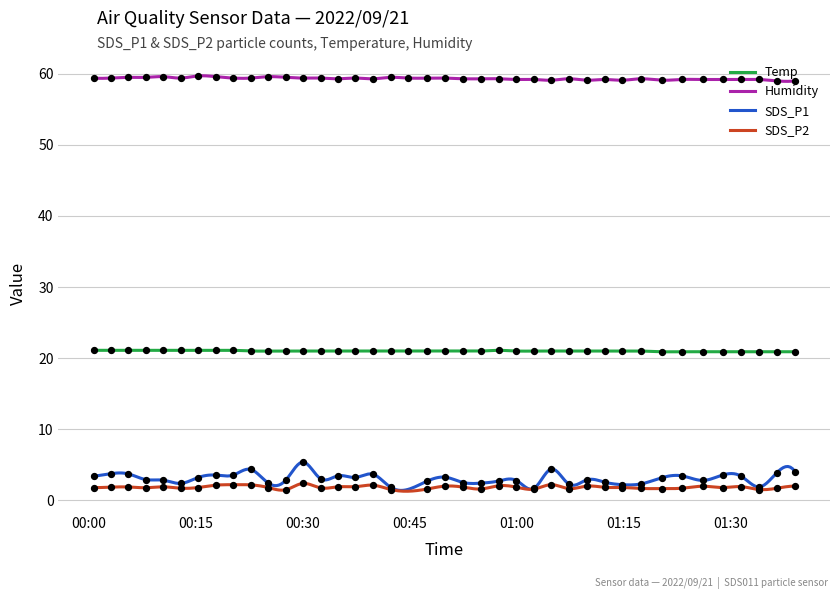

True or false: Temp and SDS_P1 intersect in this chart.

False